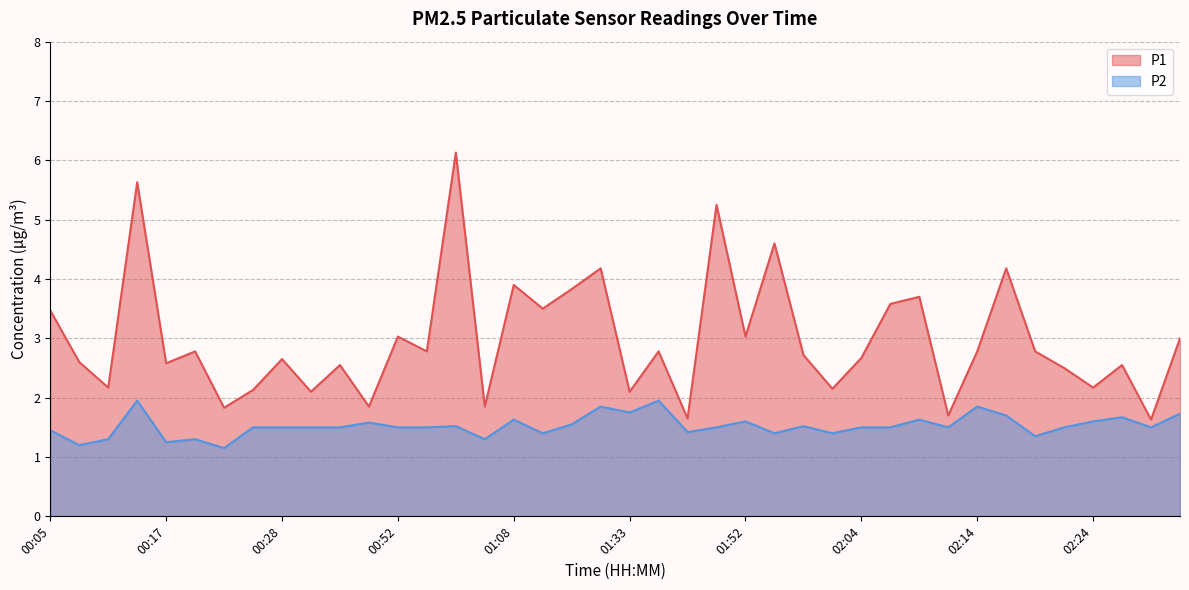

What are all the series names shown in the legend?

P1, P2